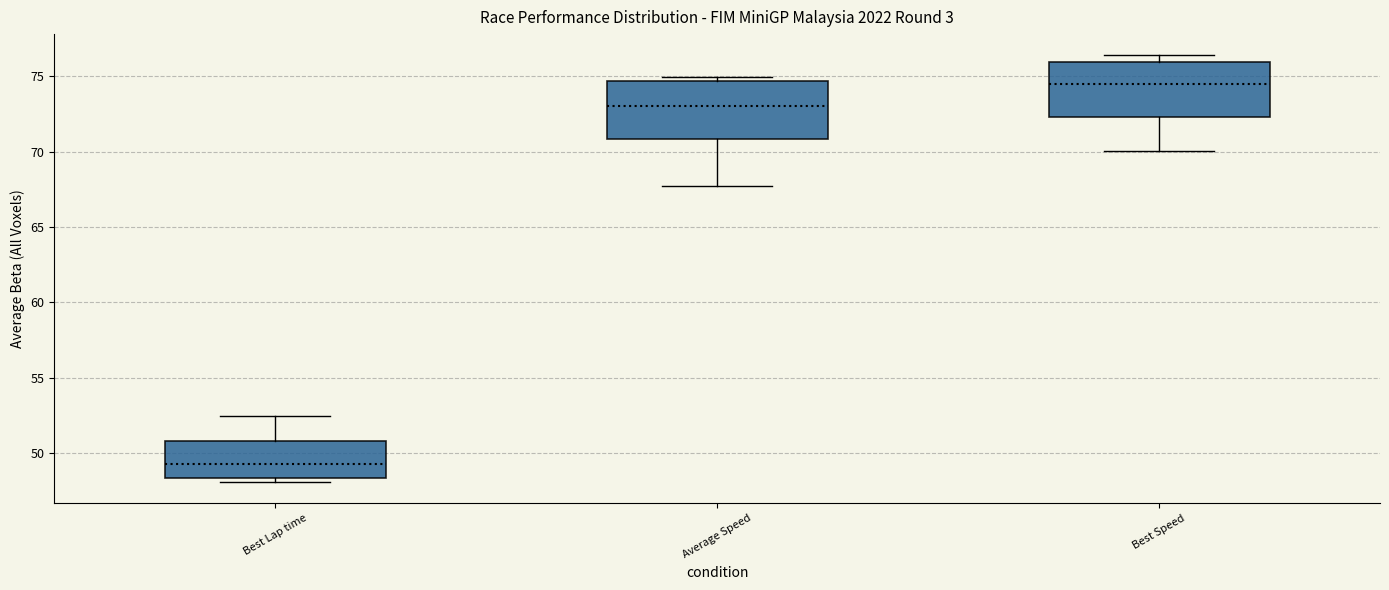

Reading left to right, transcribe this box plot: for each box, give where its median line is, the range the box spans, and where its two whiskers end, as read against the y-axis. The values are not printed on the chart, so give them approximately, as read against the axis.

Best Lap time: median 49.5, box 48.5 to 51.0, whiskers 48.0 to 52.5
Average Speed: median 73.0, box 71.0 to 74.5, whiskers 67.5 to 75.0
Best Speed: median 74.5, box 72.5 to 76.0, whiskers 70.0 to 76.5